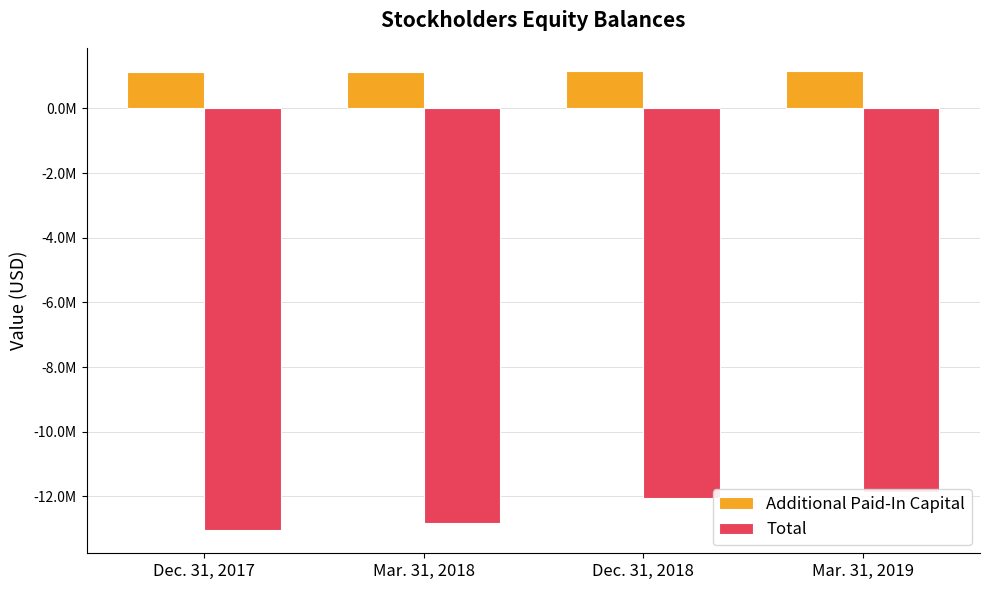

What is the total value across all series at Dec. 31, 2017?

-11929815